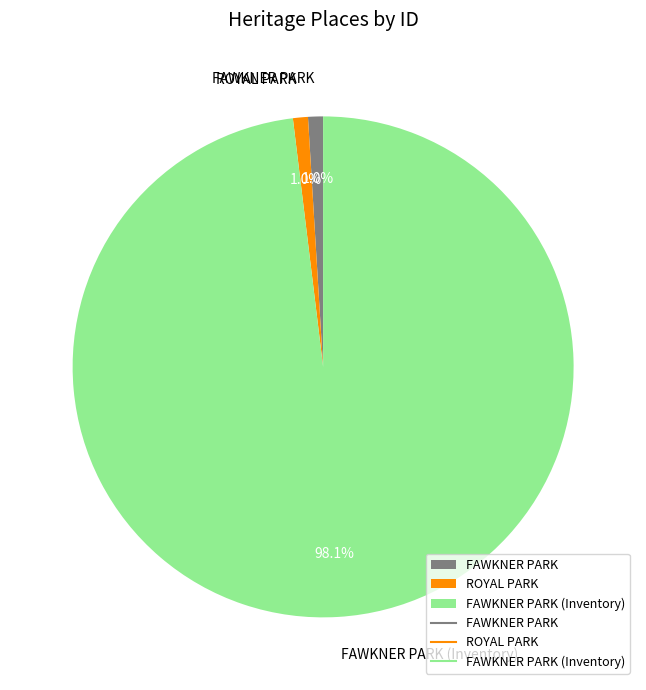

What is the ratio of the value at ROYAL PARK to the value at FAWKNER PARK?

1.0